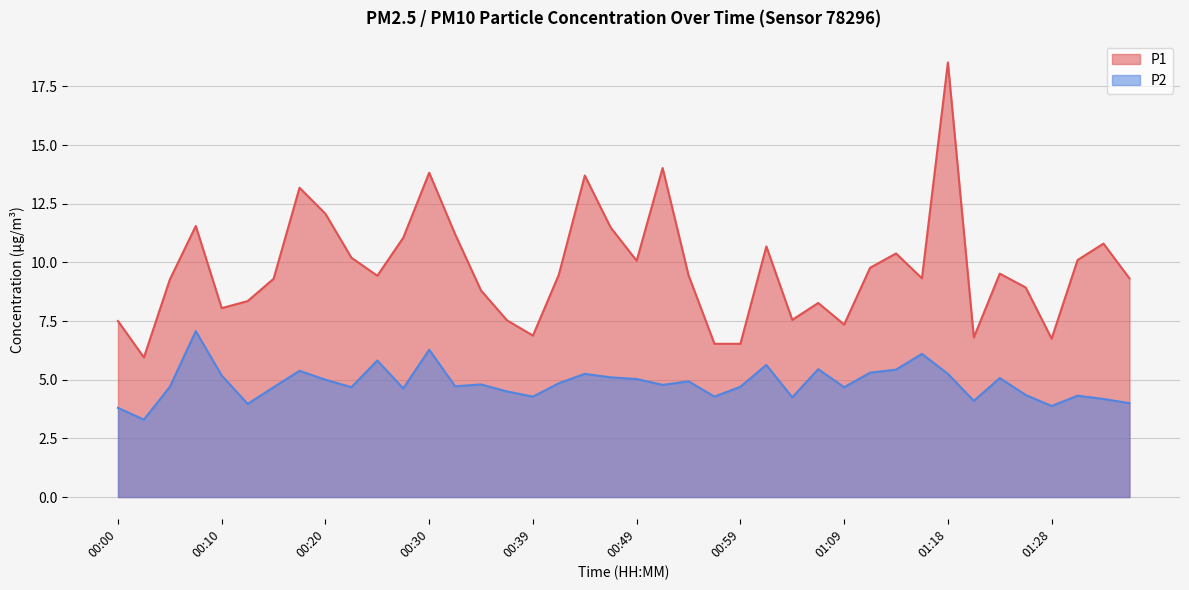

What is the sum of the P2 values at 01:06 and 00:59?

10.2